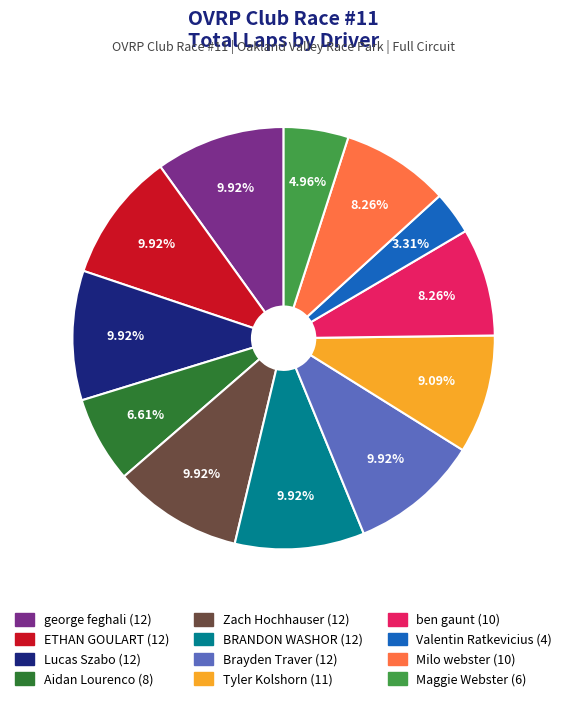

How many segments does this pie chart have?

12